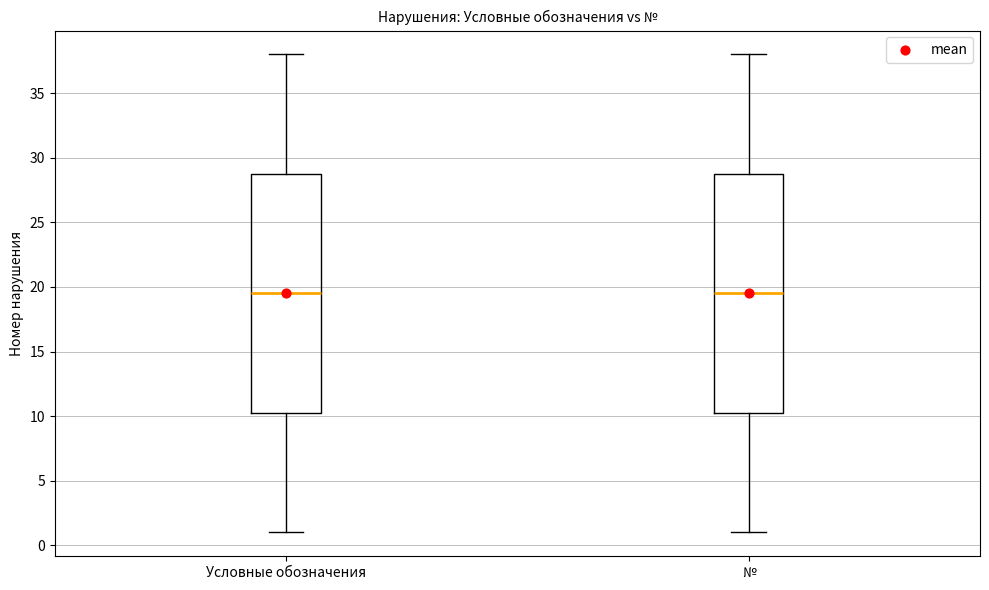

Reading left to right, transcribe this box plot: for each box, give where its median line is, the range the box spans, and where its two whiskers end, as read against the y-axis. The values are not printed on the chart, so give them approximately, as read against the axis.

Условные обозначения: median 19.5, box 10.5 to 29.0, whiskers 1.0 to 38.0
№: median 19.5, box 10.5 to 29.0, whiskers 1.0 to 38.0